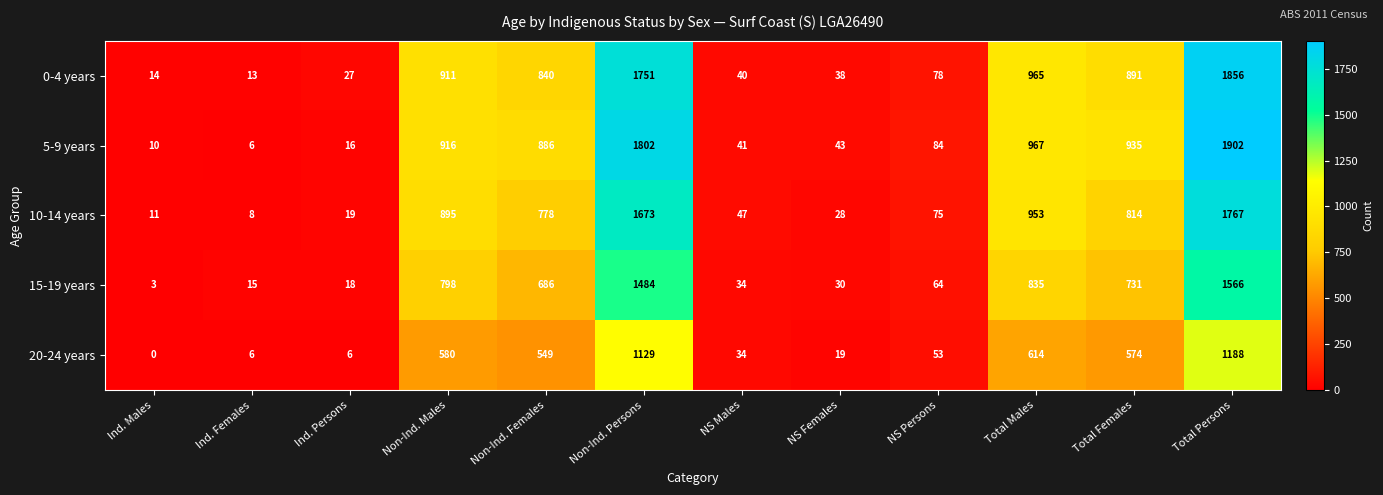

Read the 5-9 years value at NS Males.

41